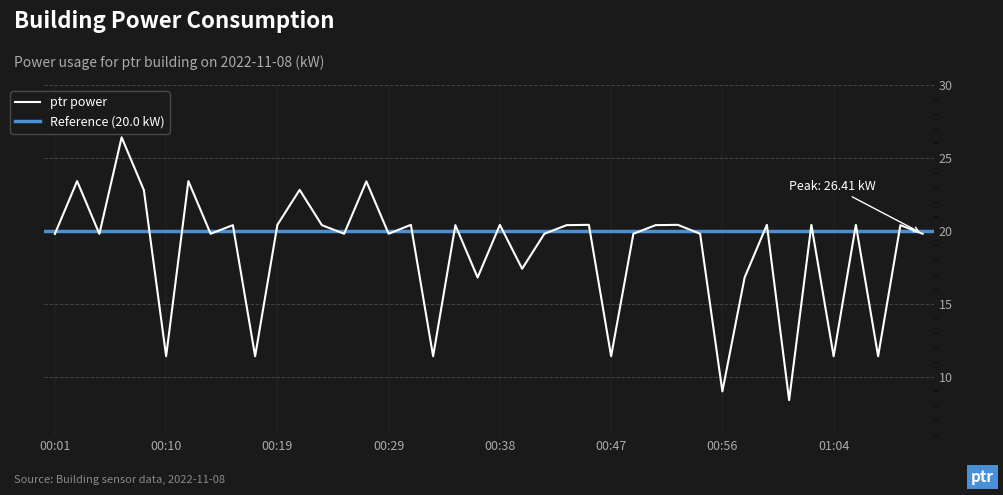

Reading right to left, extract all data points from this chart.

01:11=19.8	01:09=20.4	01:07=11.4	01:06=20.4	01:04=11.4	01:03=20.4	01:01=8.4	01:00=20.4	00:58=16.8	00:56=9.0	00:55=19.8	00:53=20.4	00:51=20.4	00:49=19.8	00:47=11.4	00:46=20.4	00:44=20.4	00:42=19.8	00:40=17.4	00:38=20.4	00:36=16.8	00:34=20.4	00:32=11.4	00:31=20.4	00:29=19.8	00:27=23.4	00:25=19.8	00:23=20.4	00:21=22.8	00:19=20.4	00:17=11.4	00:16=20.4	00:14=19.8	00:12=23.4	00:10=11.4	00:09=22.8	00:07=26.4	00:05=19.8	00:03=23.4	00:01=19.8